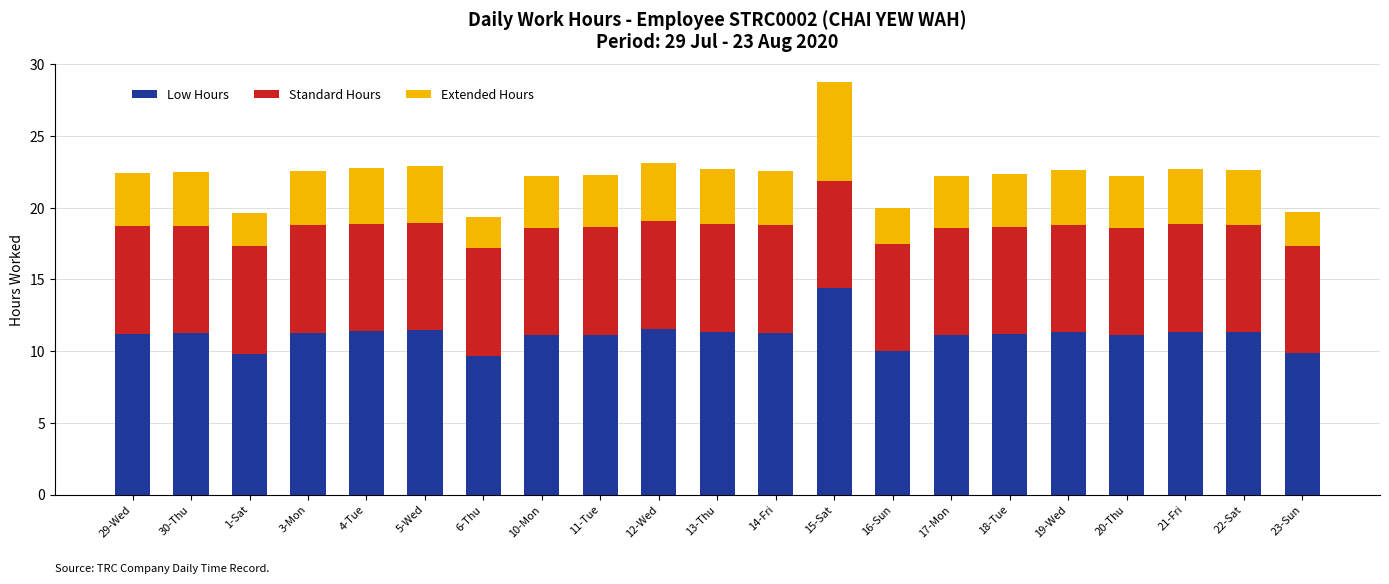

What is the difference between the second highest and minimum values in the Low Hours series?

1.9